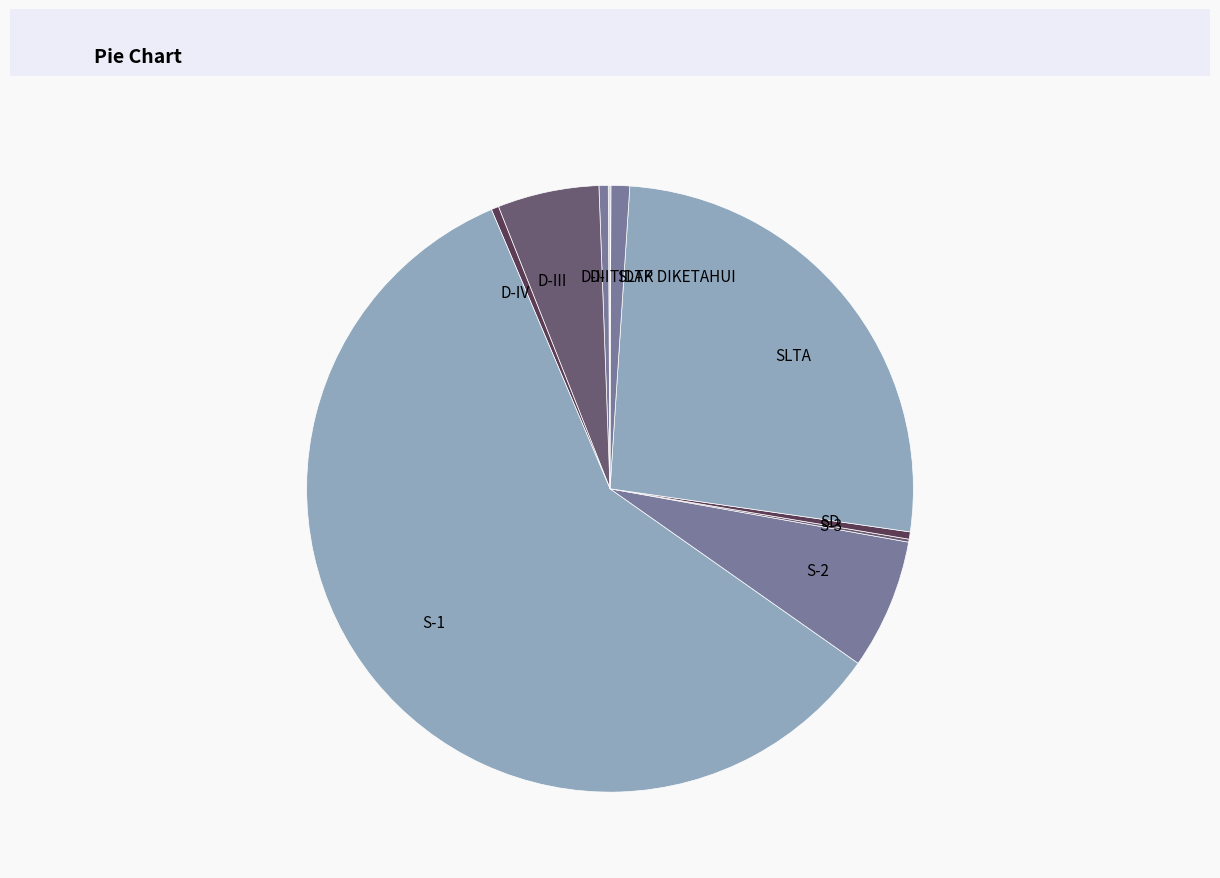

Between SLTA and SLTP, which is larger?

SLTA